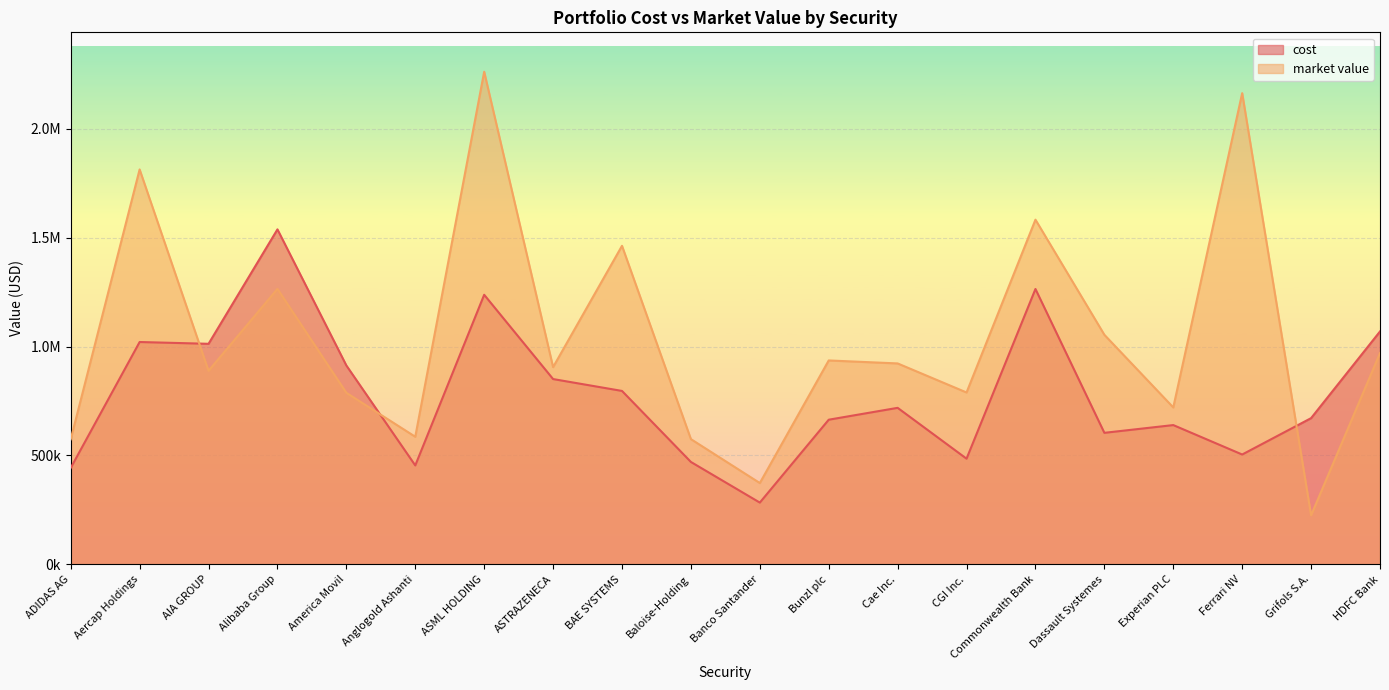

Reading left to right, what are all the values shown in this chart?

cost: 442936.3	1021132.4	1012896.1	1538408.4	913347.2	454359.6	1238046.9	850998.0	796485.5	470293.7	283688.7	664334.5	718831.5	485350.9	1264654.9	604089.1	639661.2	504463.3	671551.4	1069574.5
market value: 574456.0	1813627.6	888930.0	1265053.2	787936.4	586074.0	2262288.6	905728.0	1462870.3	575171.8	373503.0	936441.1	922760.0	789394.0	1582979.2	1054334.5	720656.0	2164026.0	225303.0	970240.0